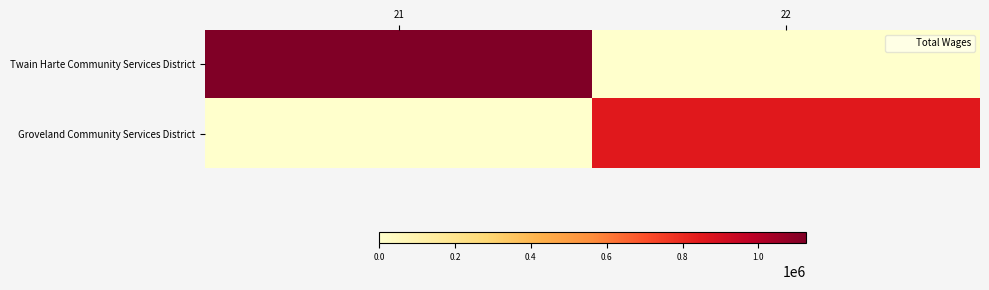

Reading left to right, list all the values displayed in this chart.

Twain Harte Community Services District: 21=1125448	22=0
Groveland Community Services District: 21=0	22=849110